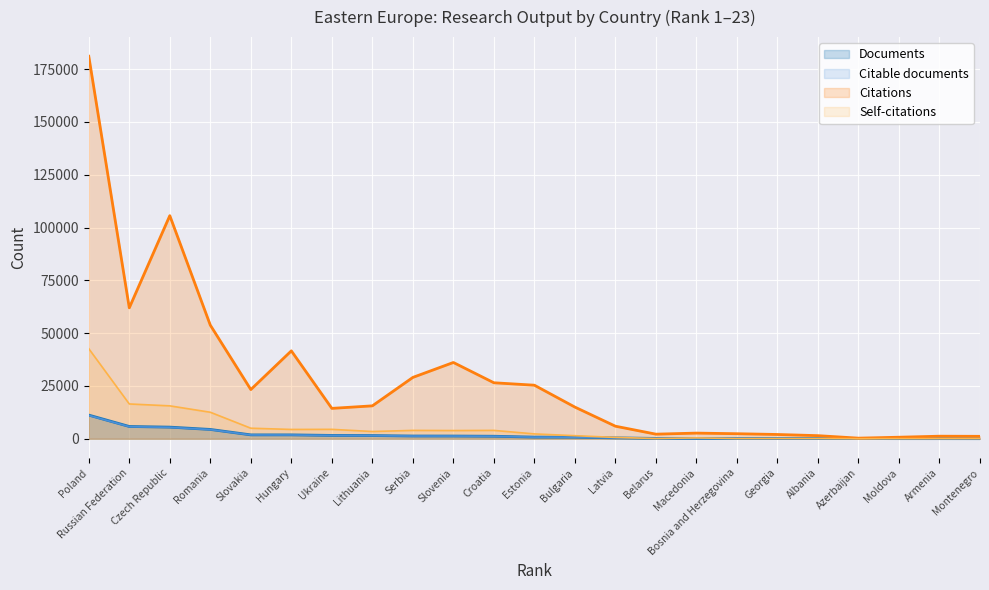

At which category is the sum across all series the highest?

Poland